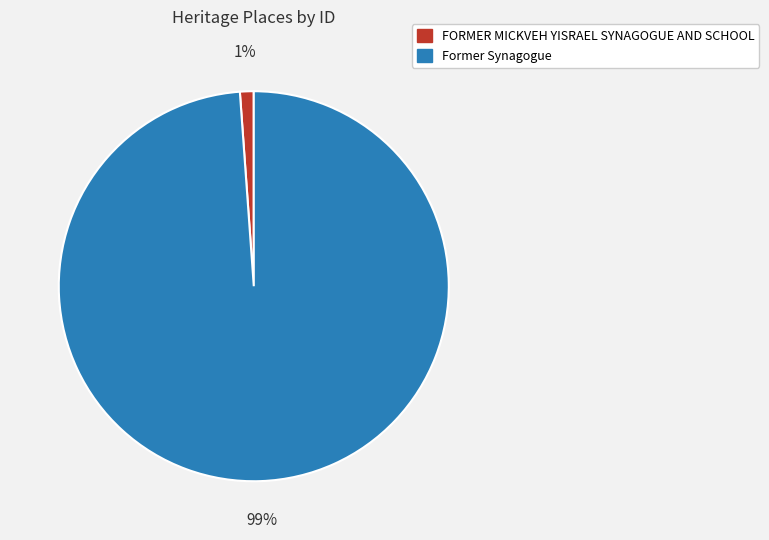

Combined, do Former Synagogue and FORMER MICKVEH YISRAEL SYNAGOGUE AND SCHOOL account for over 50%?

Yes